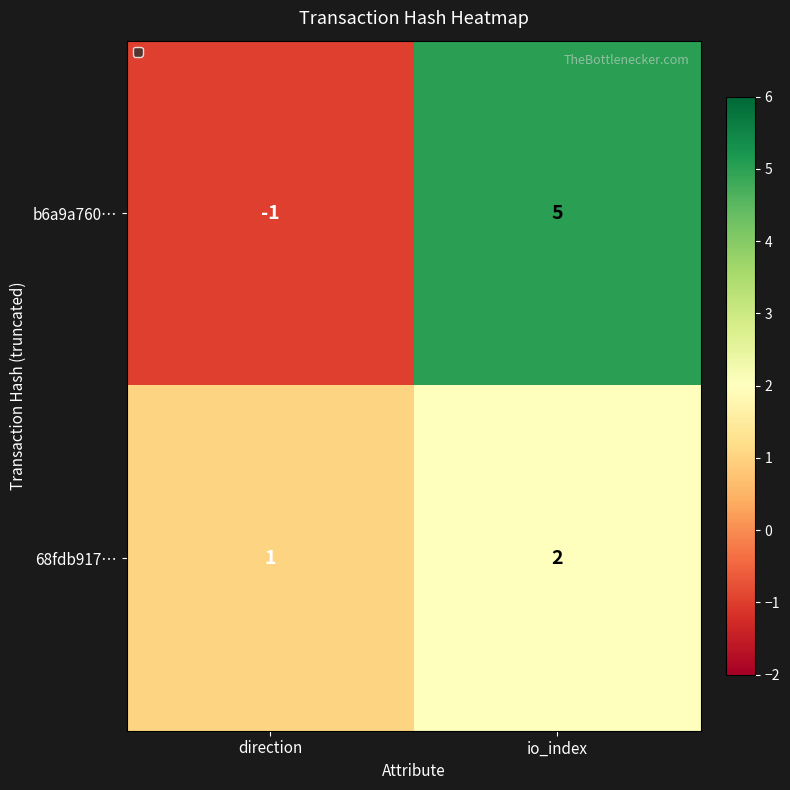

The b6a9a760… series shows 5 at io_index. True or false?

True